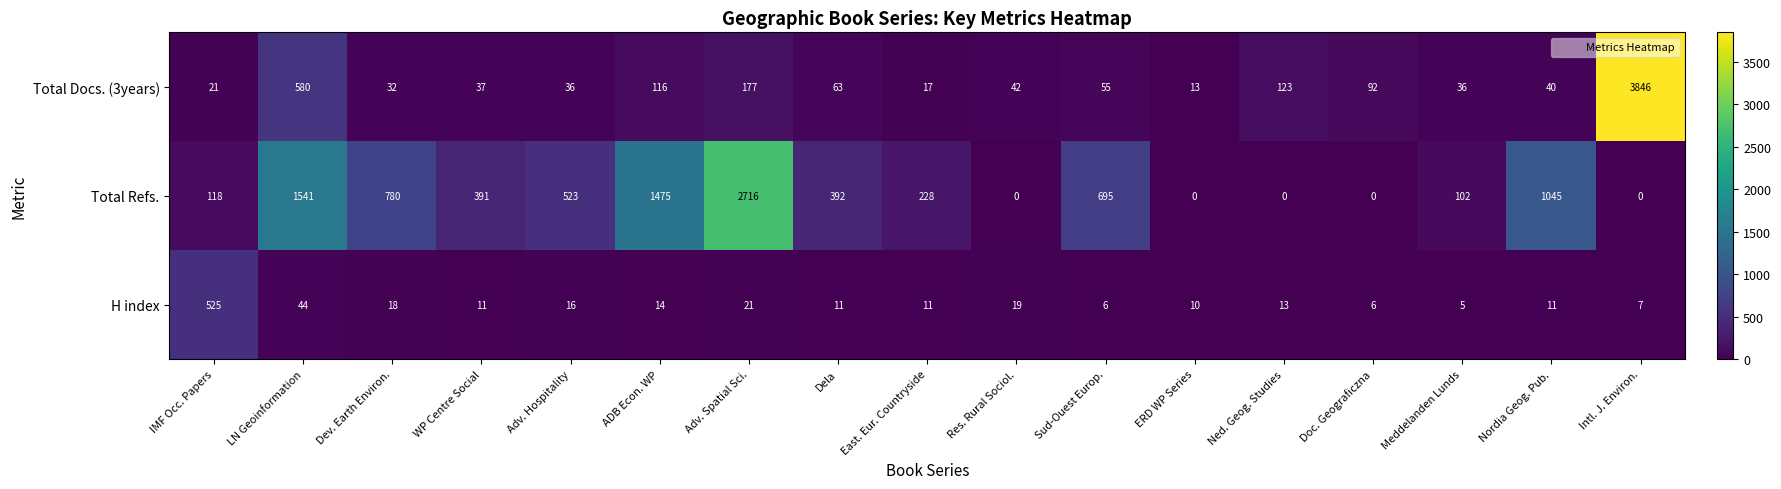

At which label does Total Refs. first exceed 391?

LN Geoinformation